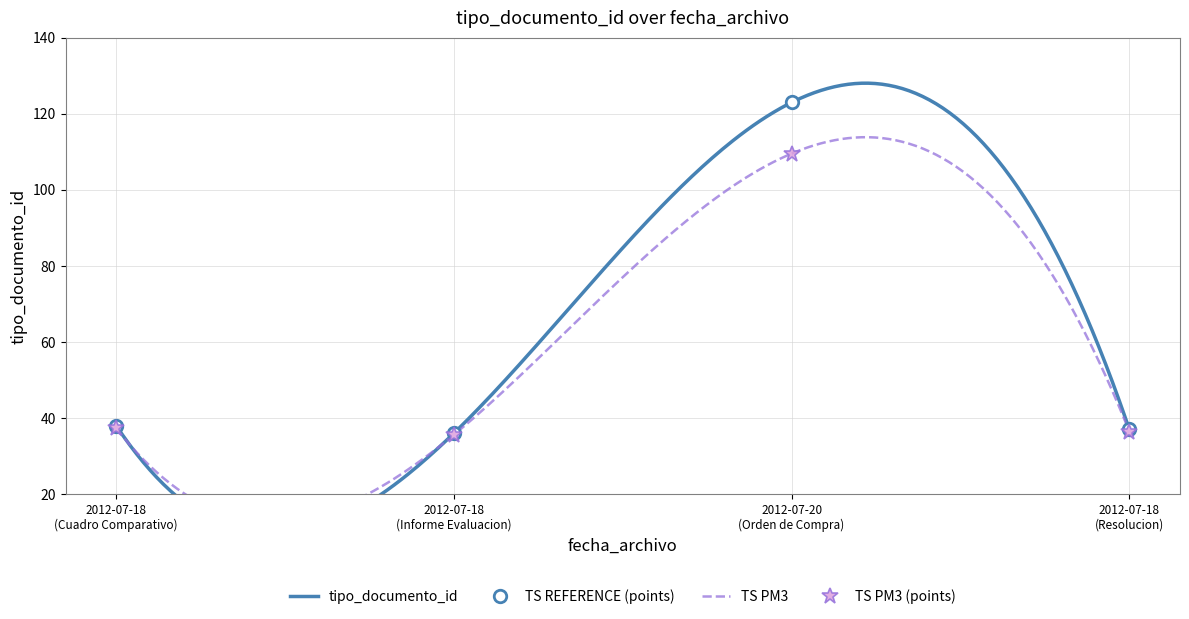

True or false: TS REFERENCE (points) has more than 1 interior local peaks.

False